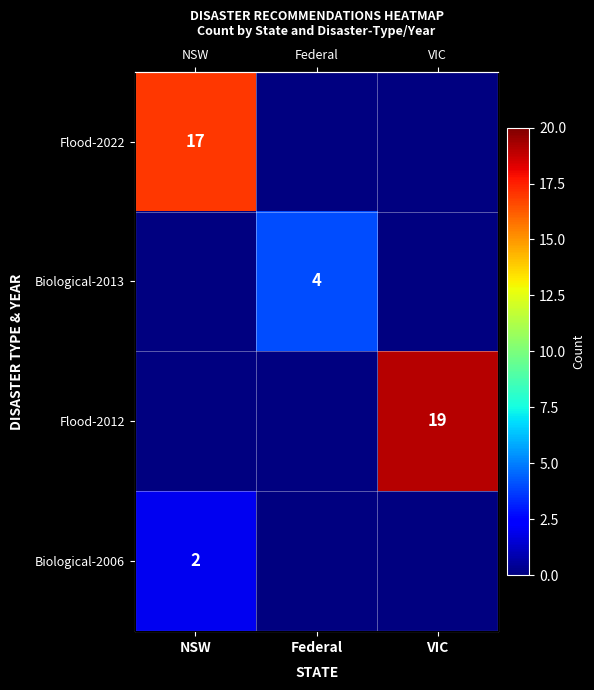

At which label is Flood-2022 closest to 17?

NSW